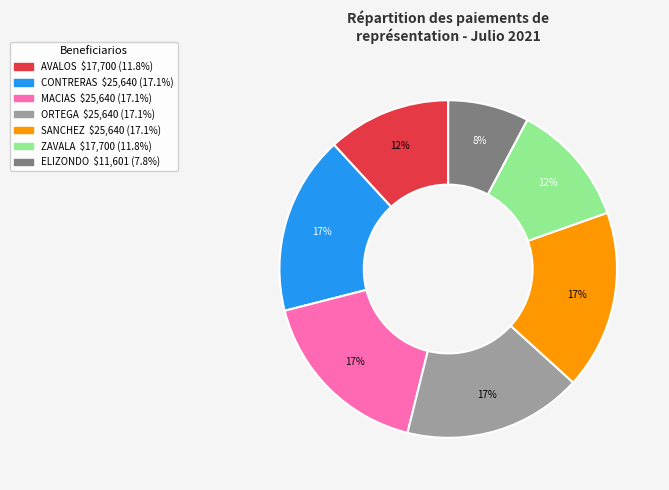

To the nearest percent, what is the difference between the largest and smallest slice percentages?

9%